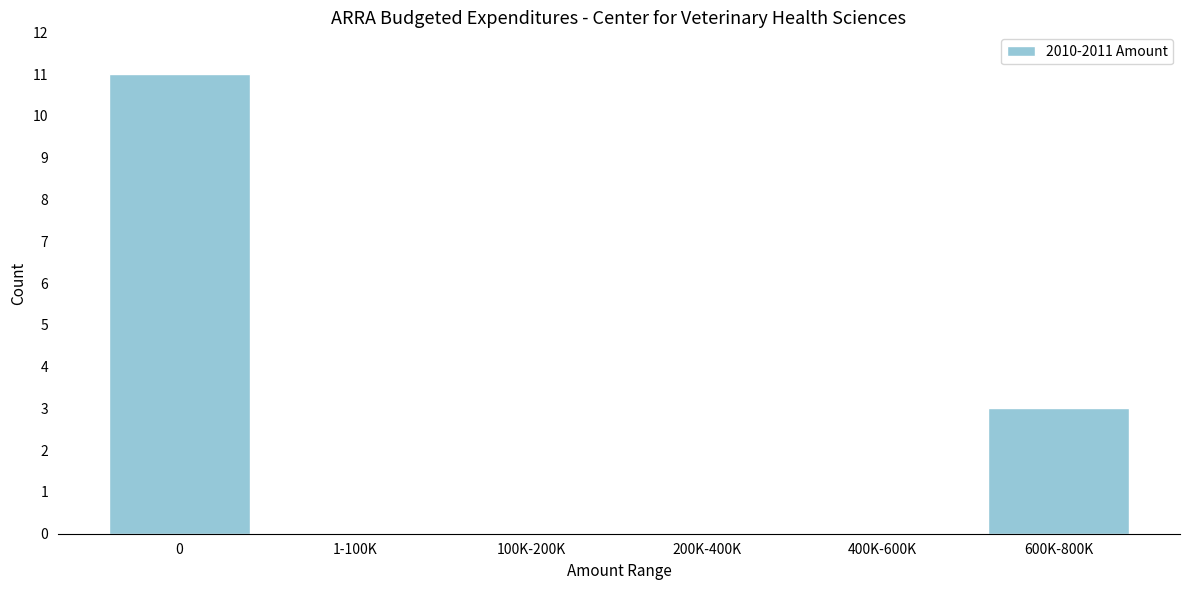

Reading left to right, transcribe all the data shown in this chart.

0=11	1-100K=0	100K-200K=0	200K-400K=0	400K-600K=0	600K-800K=3